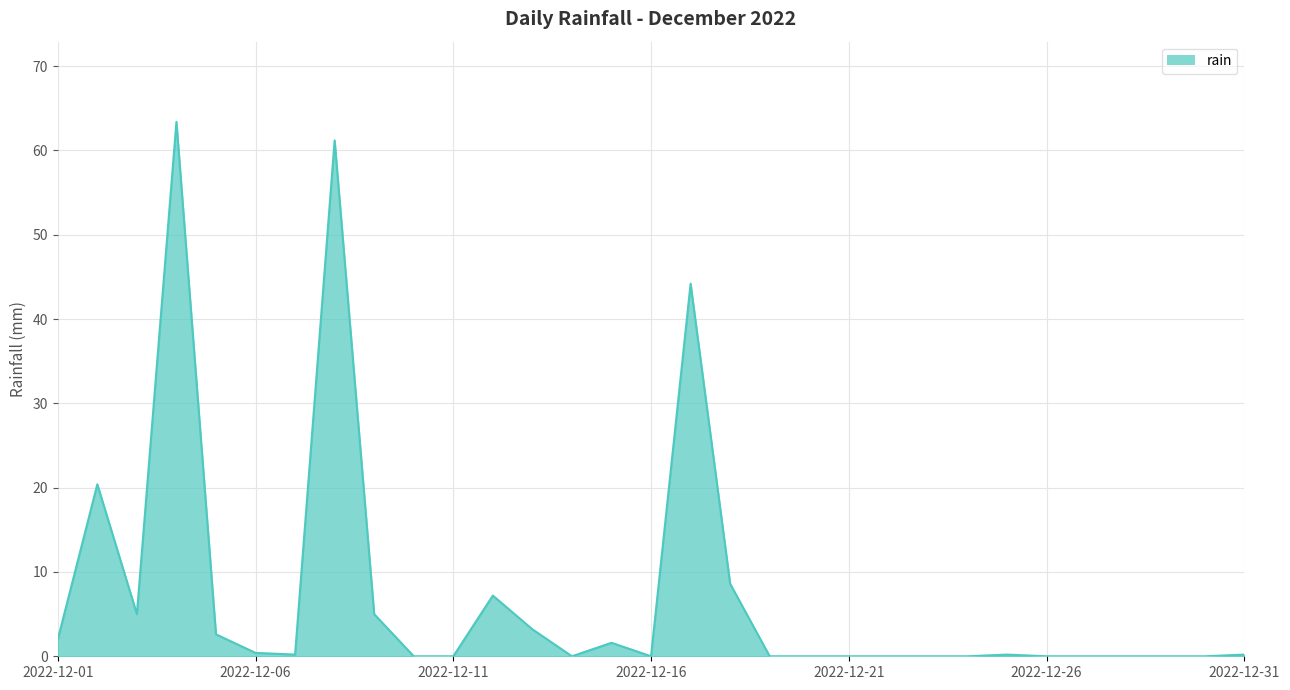

What is the greatest value displayed?

63.4